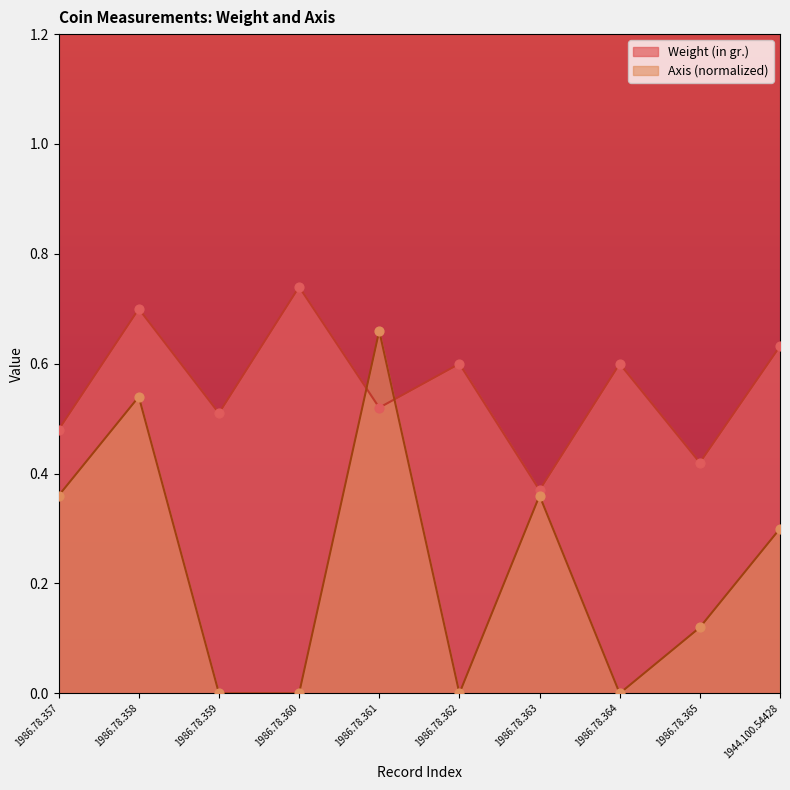

At how many categories does at least one series exceed 0?

10